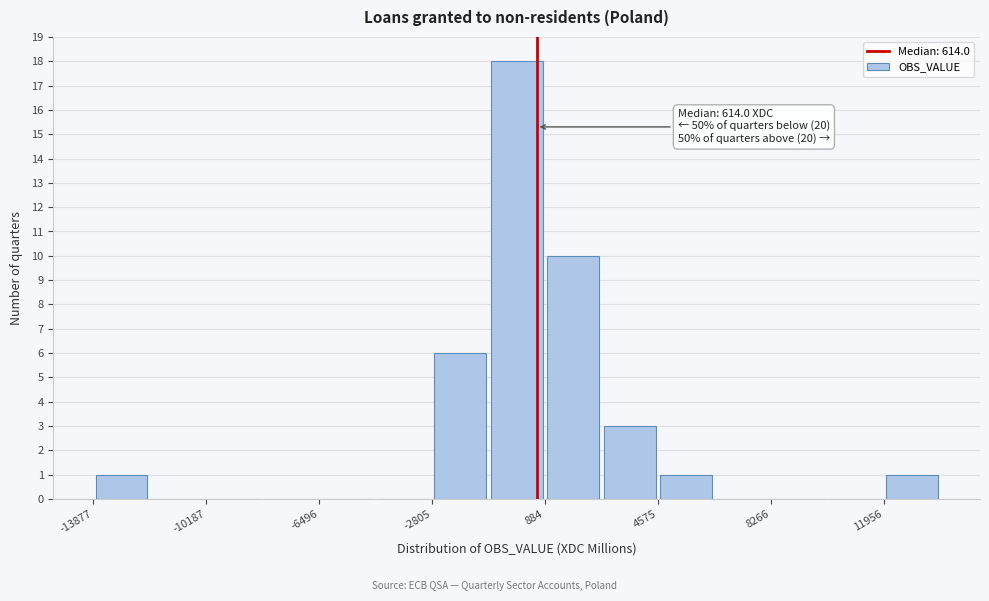

Around what value on the x-axis is the tallest bar? Give the approximate position of its centre, as read against the axis.

0